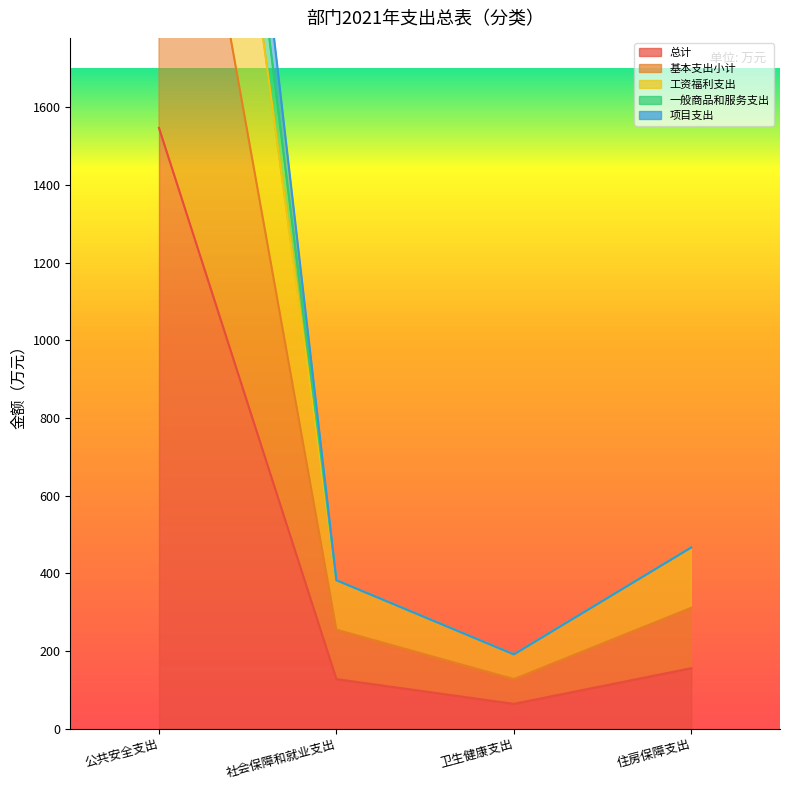

Reading left to right, what are all the values shown in this chart?

总计: 1546.4	127.3	63.7	155.5
基本支出小计: 3758.9	382.0	191.2	466.5
工资福利支出: 4071.5	382.0	191.2	466.5
一般商品和服务支出: 4355.3	382.0	191.2	466.5
项目支出: 2808.9	254.7	127.4	311.0